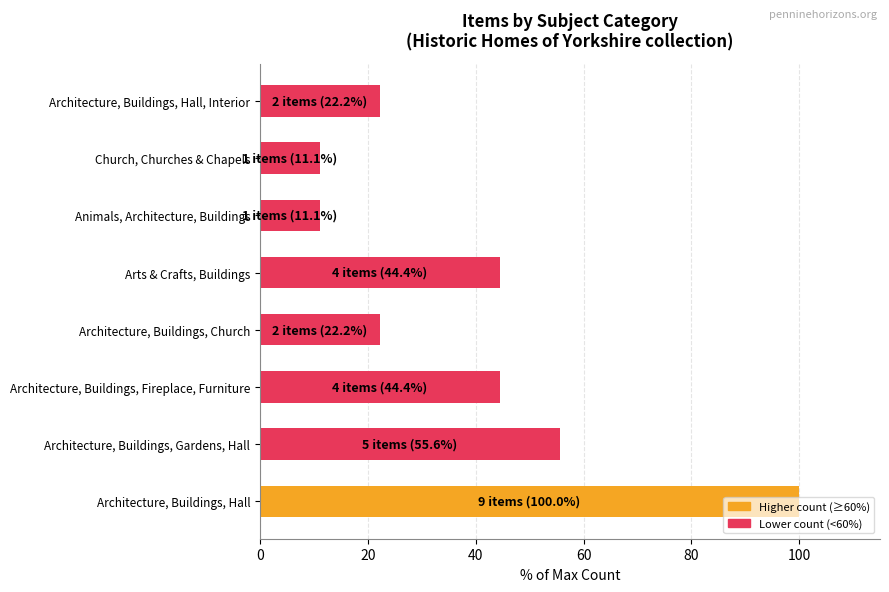

What is the sum of all values?

311.1